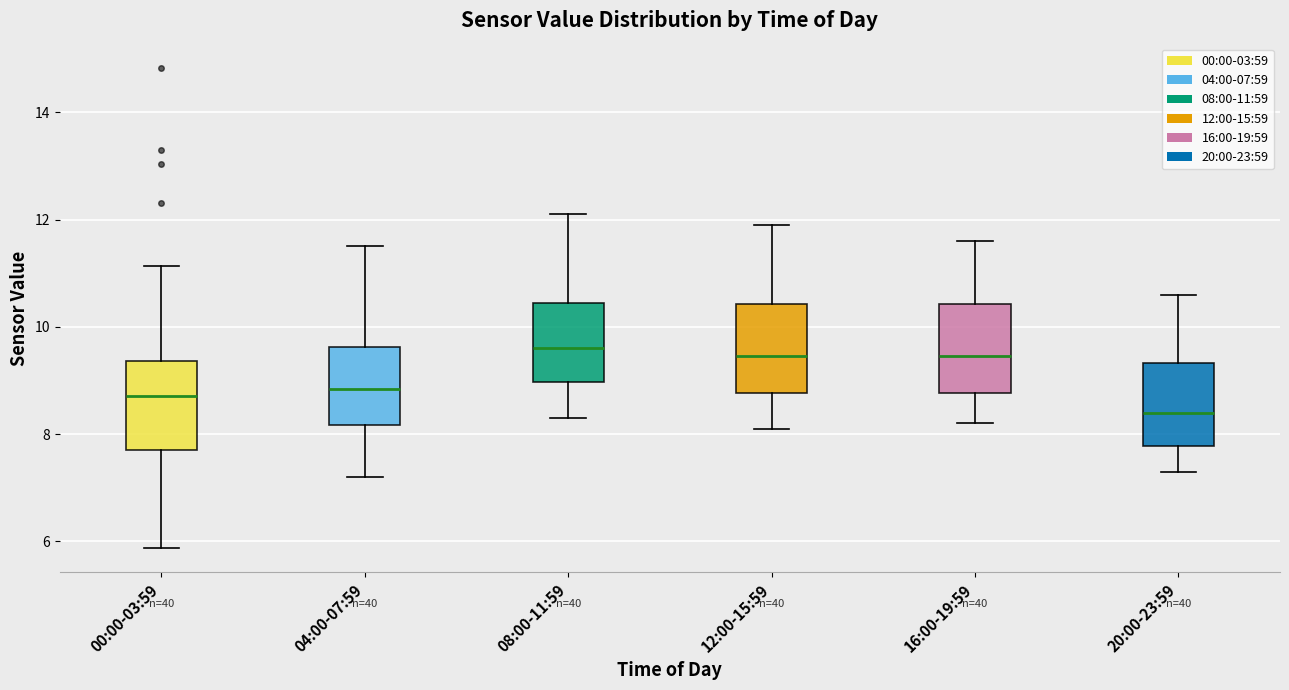

Reading left to right, transcribe this box plot: for each box, give where its median line is, the range the box spans, and where its two whiskers end, as read against the y-axis. The values are not printed on the chart, so give them approximately, as read against the axis.

00:00-03:59: median 8.8, box 7.8 to 9.4, whiskers 5.8 to 11.2
04:00-07:59: median 8.8, box 8.2 to 9.6, whiskers 7.2 to 11.6
08:00-11:59: median 9.6, box 9.0 to 10.4, whiskers 8.4 to 12.2
12:00-15:59: median 9.4, box 8.8 to 10.4, whiskers 8.2 to 12.0
16:00-19:59: median 9.4, box 8.8 to 10.4, whiskers 8.2 to 11.6
20:00-23:59: median 8.4, box 7.8 to 9.4, whiskers 7.4 to 10.6